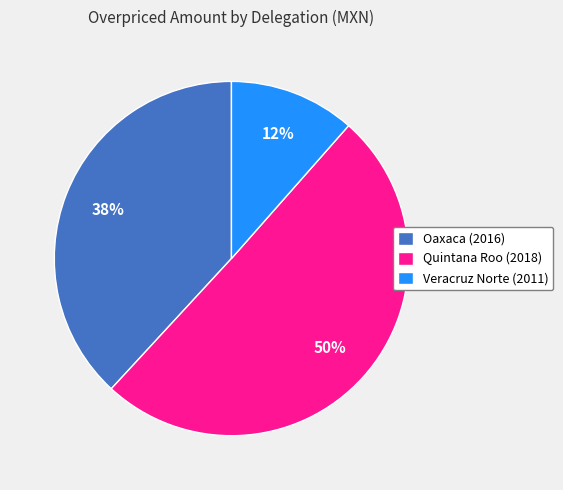

True or false: Quintana Roo (2018) accounts for 44% of the total.

False